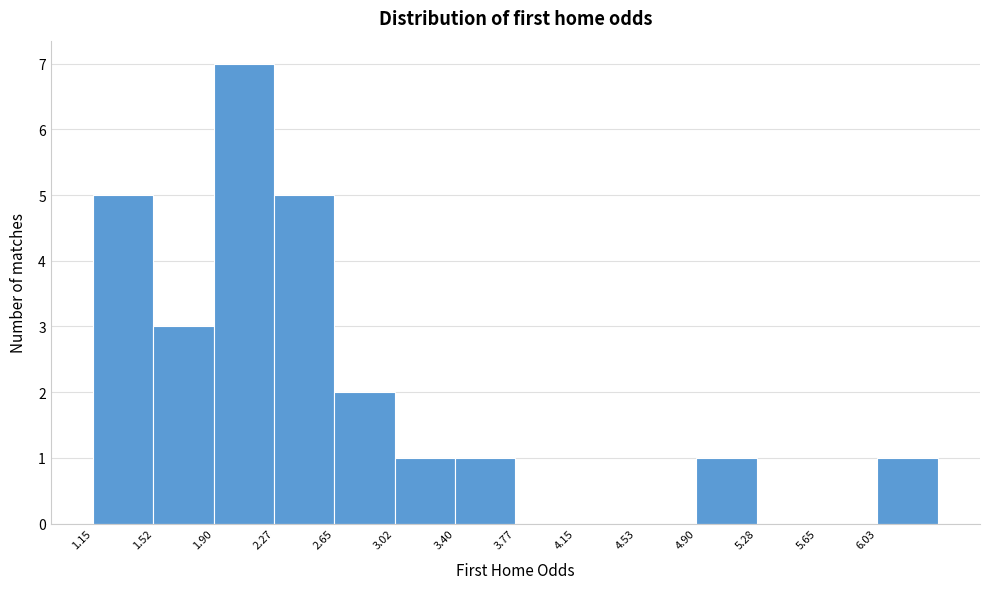

Reading left to right, transcribe this chart: for each bar, give the range it covers on the x-axis and its height. Neither the bar edges nor the heights are printed on the chart, so give them approximately, as read against the axes.

1.150 to 1.525: 5
1.525 to 1.900: 3
1.900 to 2.275: 7
2.275 to 2.650: 5
2.650 to 3.025: 2
3.025 to 3.400: 1
3.400 to 3.775: 1
3.775 to 4.150: 0
4.150 to 4.525: 0
4.525 to 4.900: 0
4.900 to 5.275: 1
5.275 to 5.650: 0
5.650 to 6.025: 0
6.025 to 6.400: 1